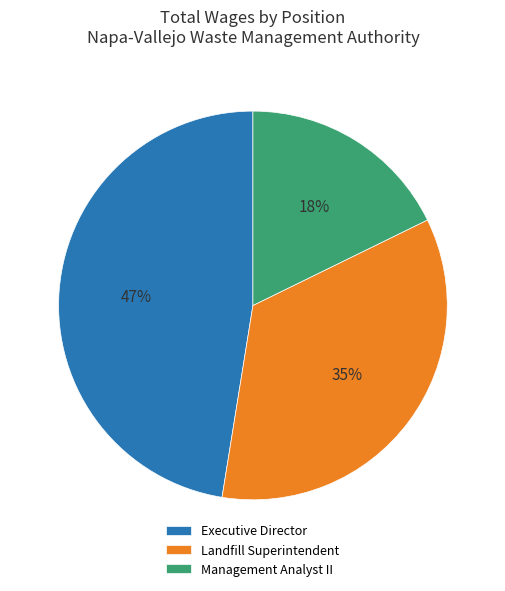

To the nearest percent, what is the combined percentage of Landfill Superintendent and Management Analyst II?

53%